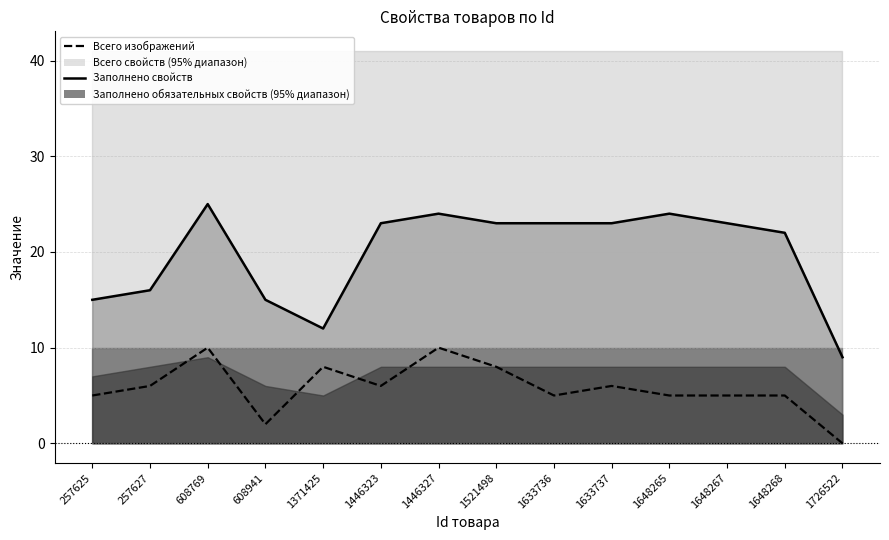

At which category does the chart reach its peak across all series?

608769